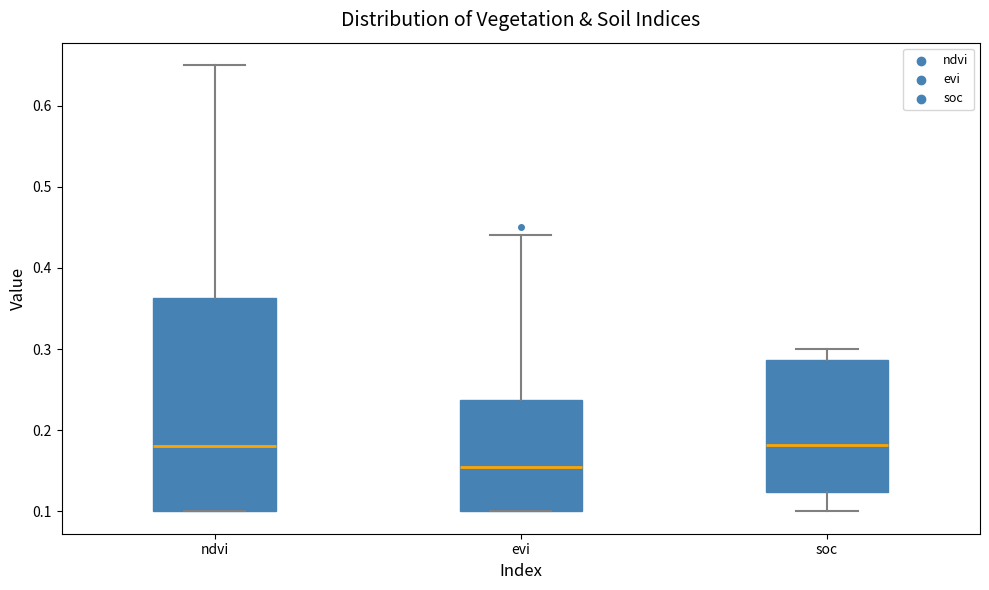

Reading left to right, read every box against the y-axis: the position of its median line, the range the box covers, and the ends of its whiskers. The values are not printed on the chart, so give them approximately, as read against the axis.

ndvi: median 0.18, box 0.10 to 0.36, whiskers 0.10 to 0.65
evi: median 0.16, box 0.10 to 0.24, whiskers 0.10 to 0.44
soc: median 0.18, box 0.12 to 0.29, whiskers 0.10 to 0.30